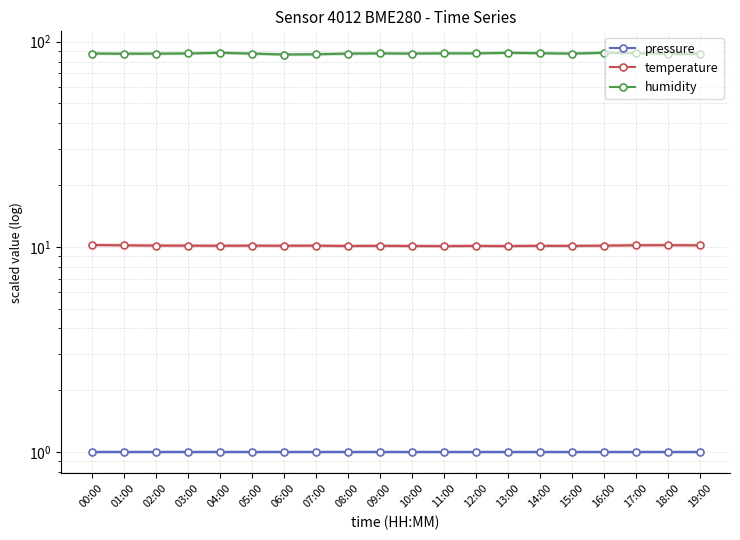

Which category has the lowest value in the pressure series?

17:00